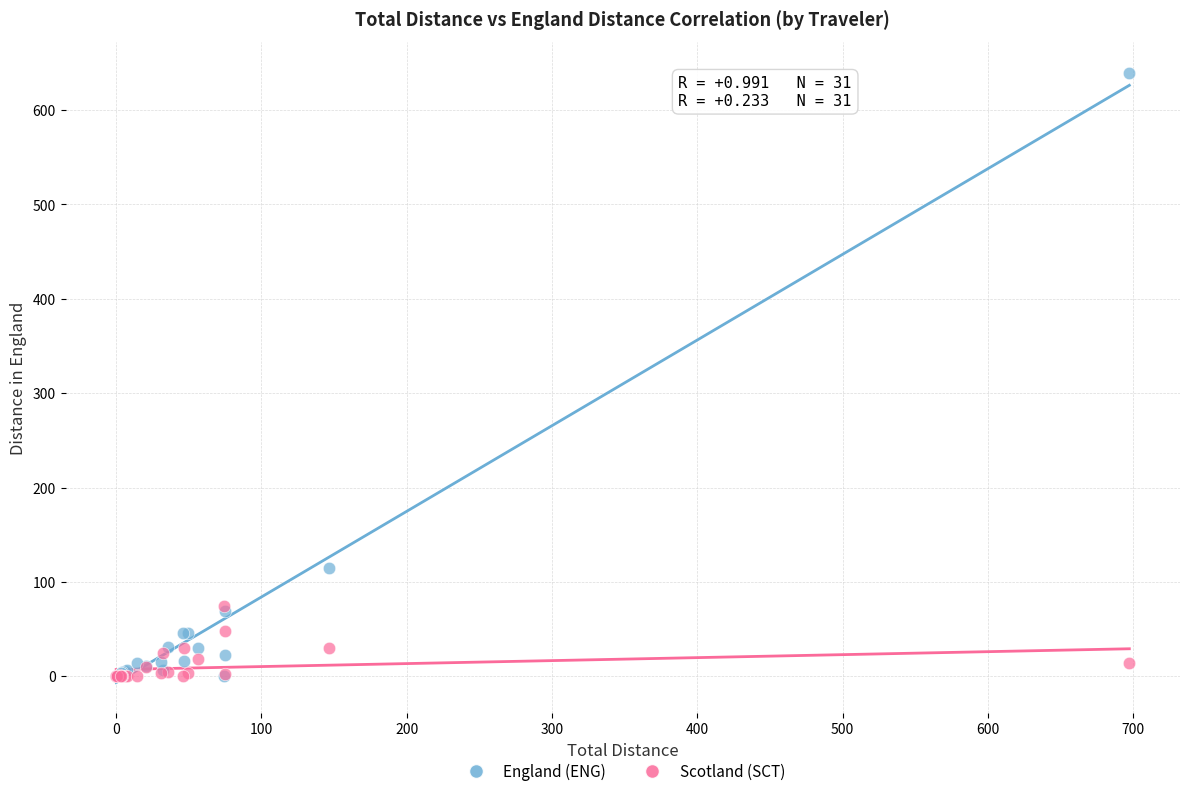

Across all series, what Y value is closest to 319?

114.4